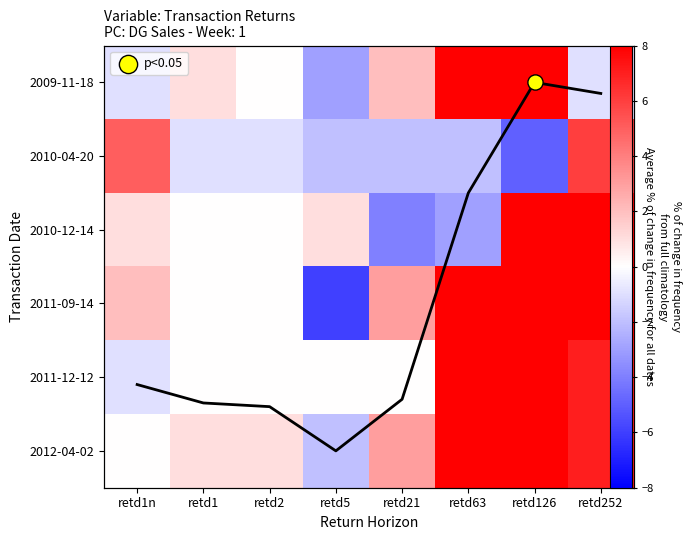

At which category does the chart reach its peak across all series?

retd126